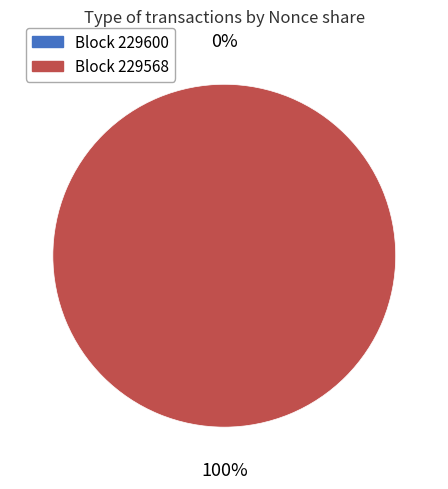

Is it true that 229568 is 99% of the pie?

False